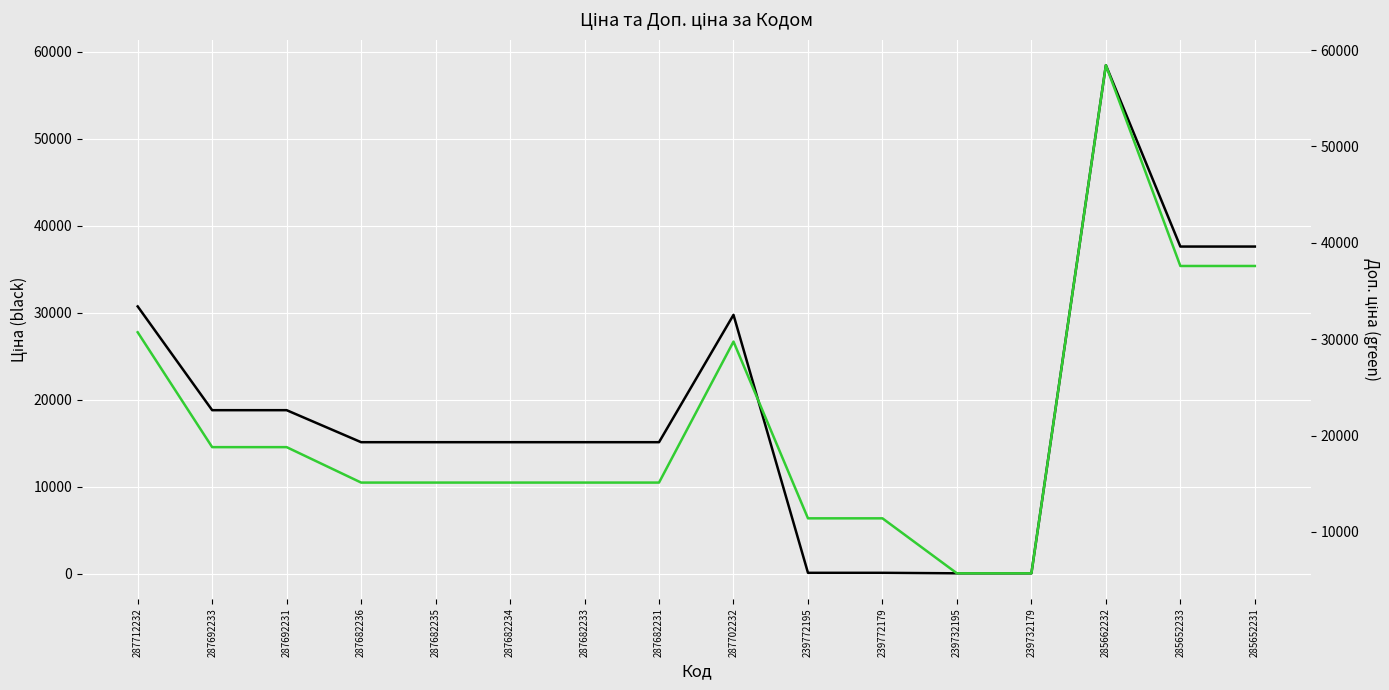

True or false: Доп. ціна and Ціна cross at least once.

False